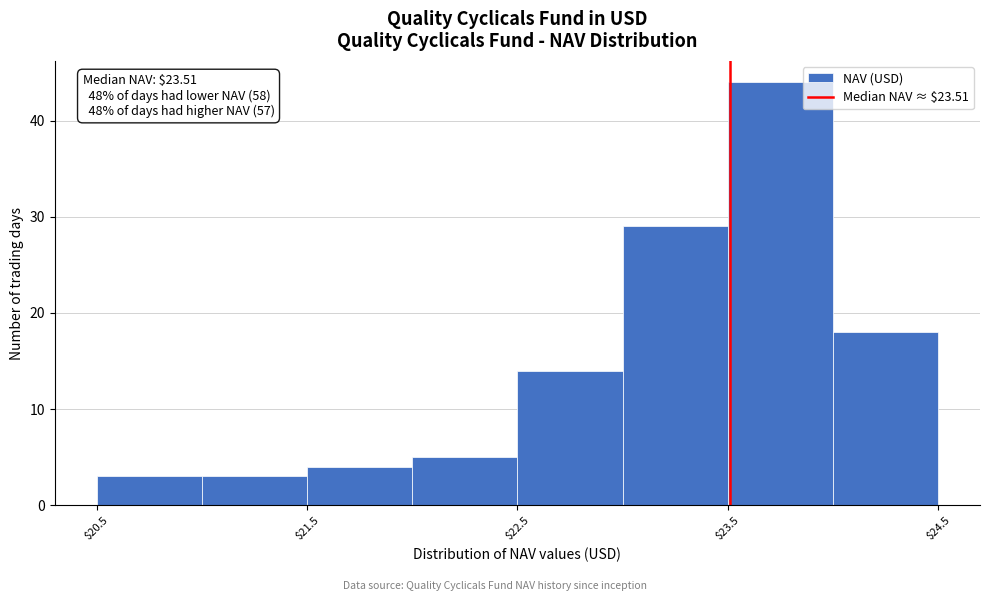

Which range on the x-axis has the tallest bar?

23.5 to 24.0